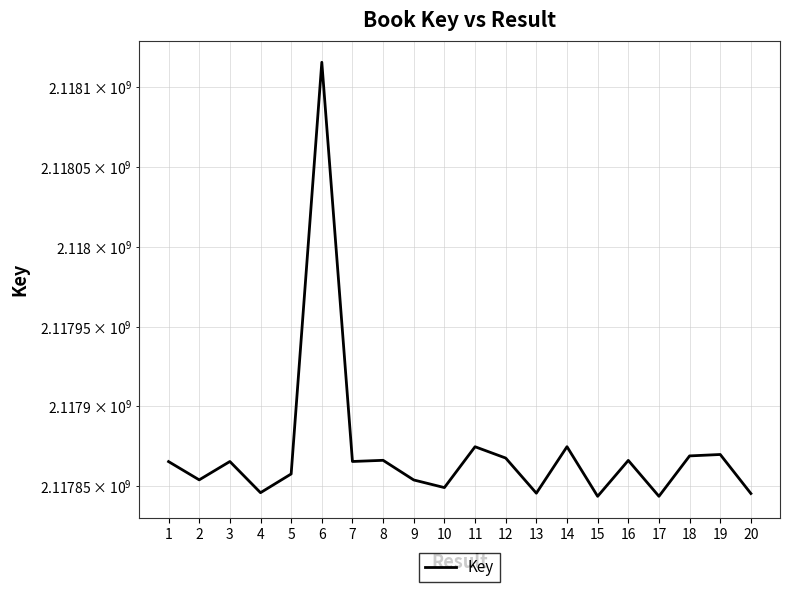

Where is the first local minimum?

2